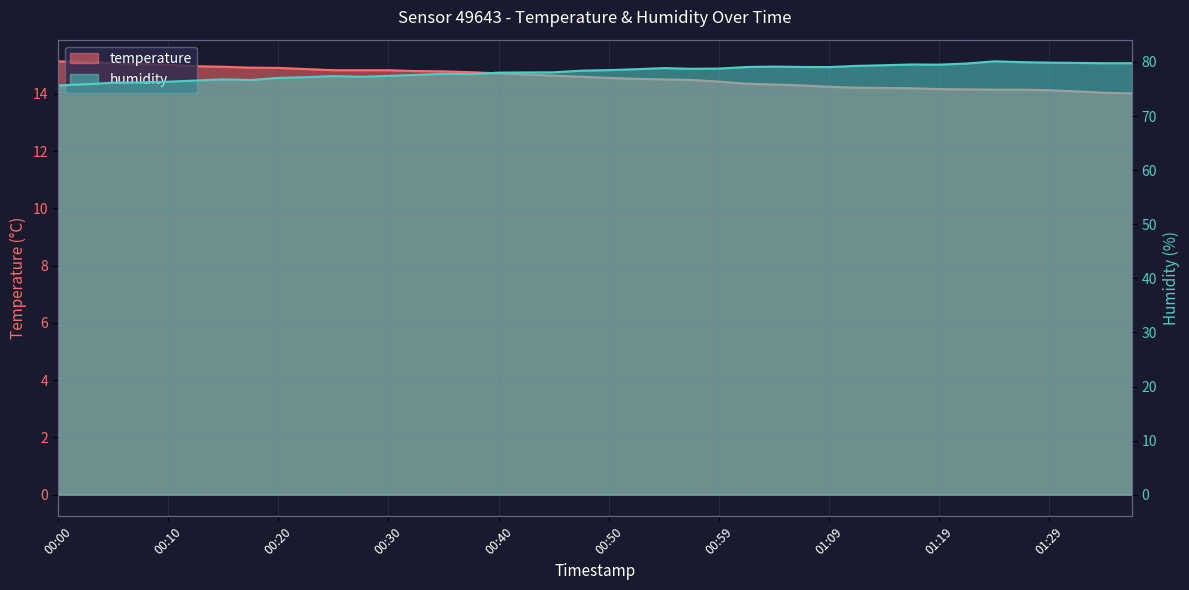

List the labels in order of humidity value, largest first.

01:24, 01:27, 01:29, 01:32, 01:37, 01:34, 01:22, 01:17, 01:19, 01:14, 01:12, 01:04, 01:07, 01:02, 01:09, 00:55, 00:59, 00:57, 00:52, 00:50, 00:47, 00:45, 00:42, 00:40, 00:35, 00:37, 00:32, 00:30, 00:25, 00:27, 00:22, 00:20, 00:15, 00:17, 00:12, 00:10, 00:07, 00:05, 00:02, 00:00